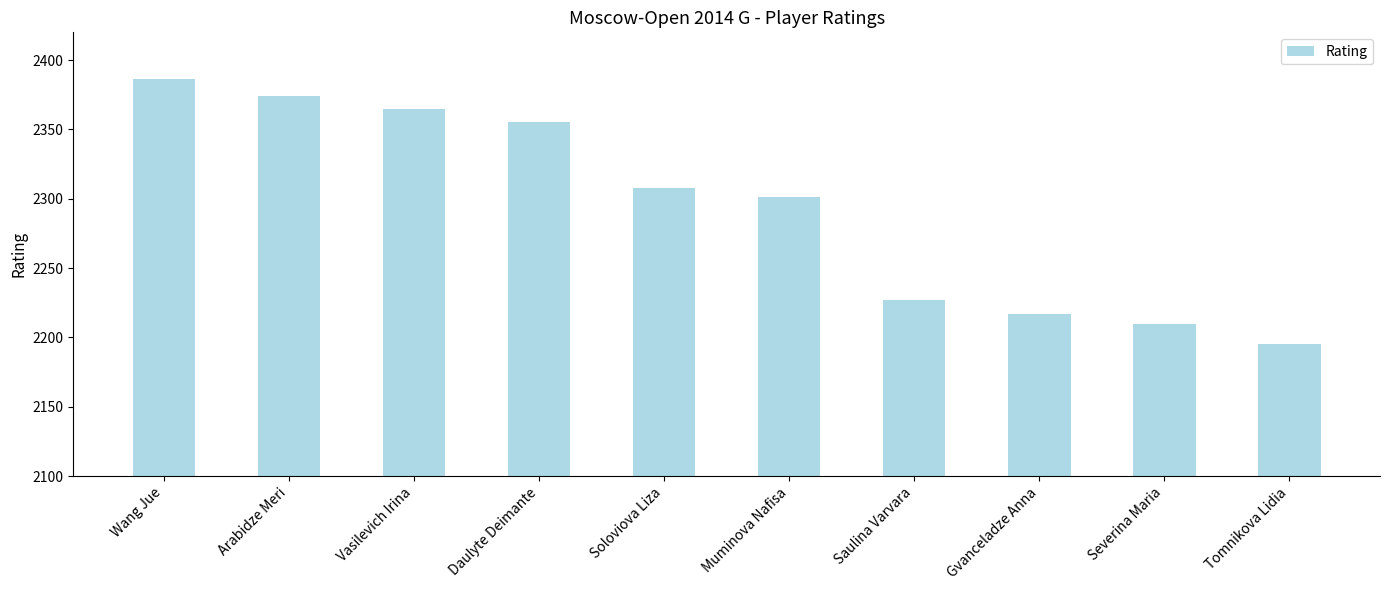

What is the label of the 10th bar from the right?

Wang Jue